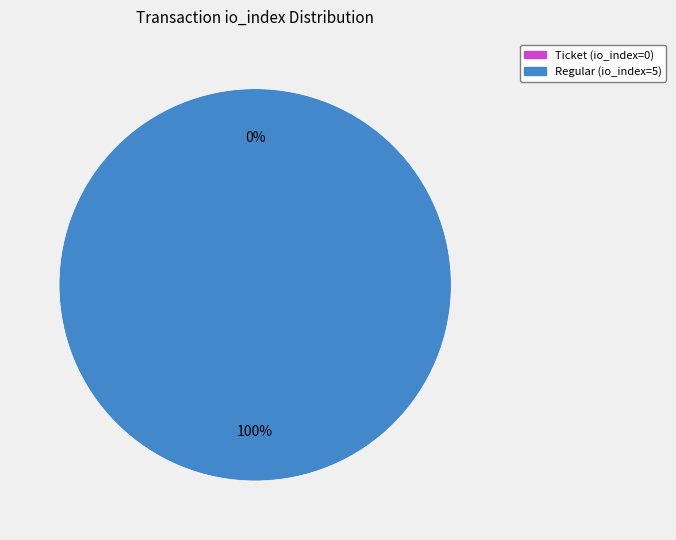

Combined, do Regular (io_index=5) and Ticket (io_index=0) account for over 50%?

Yes